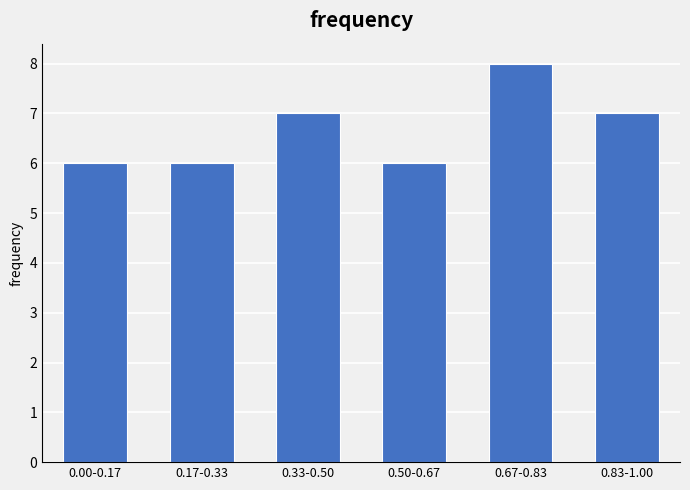

Reading left to right, extract all data points from this chart.

6	6	7	6	8	7